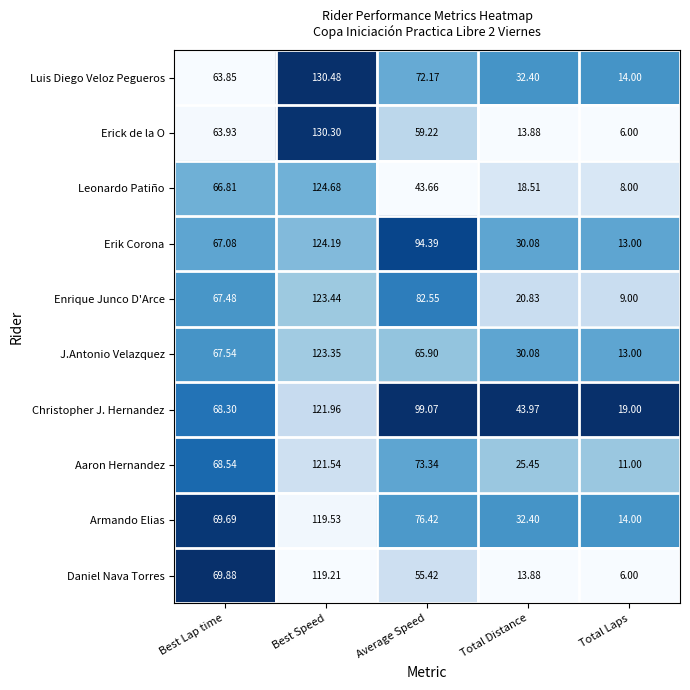

Which series has the largest total across all categories?

Christopher J. Hernandez